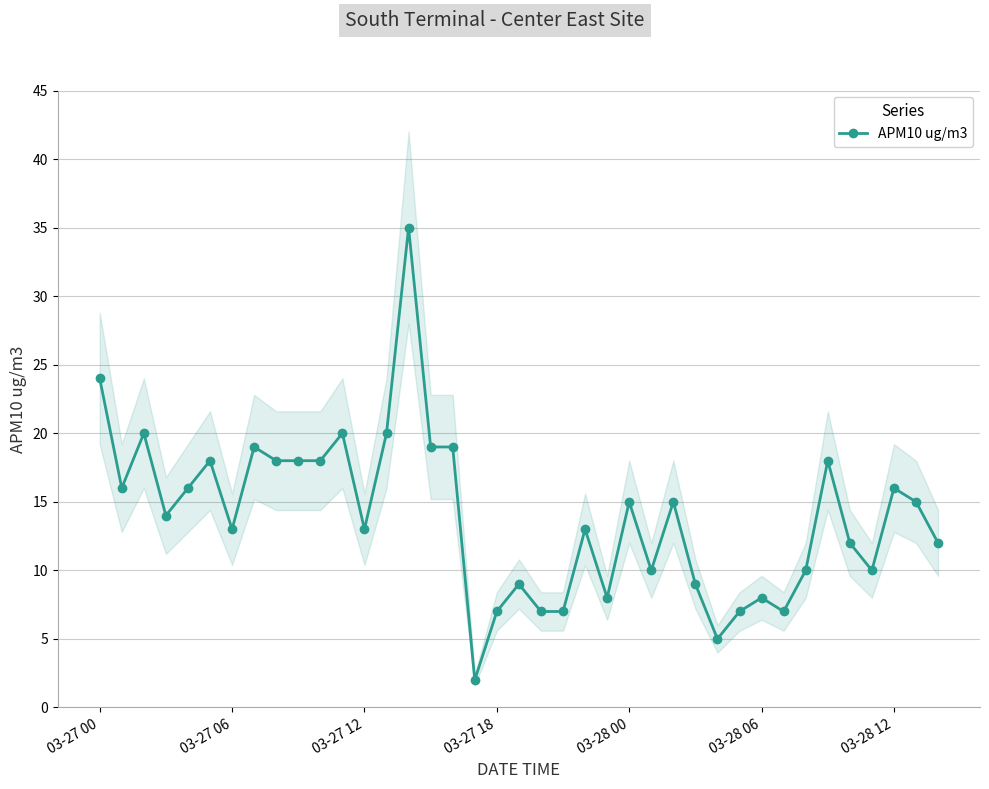

How many data points are less than 14?

19